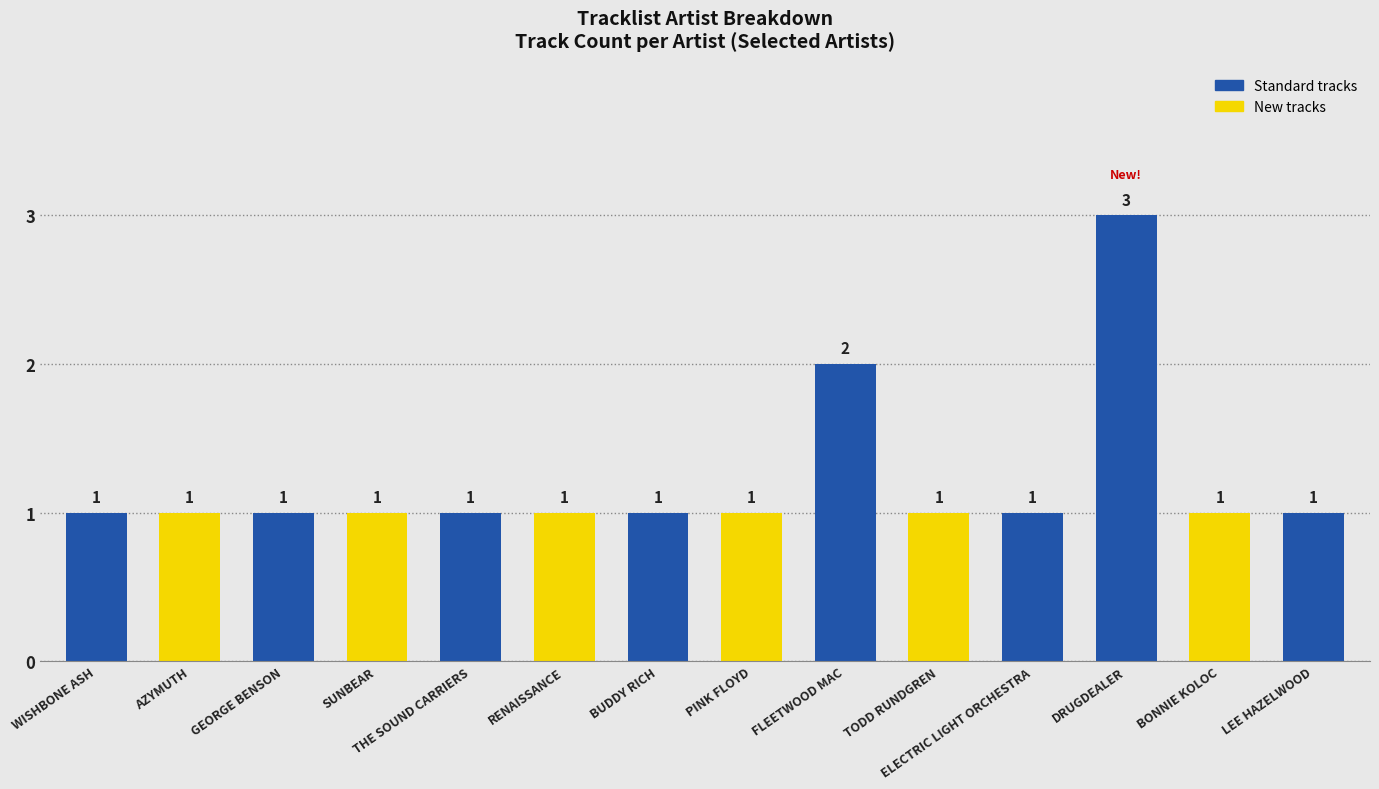

How many values exceed 1?

2